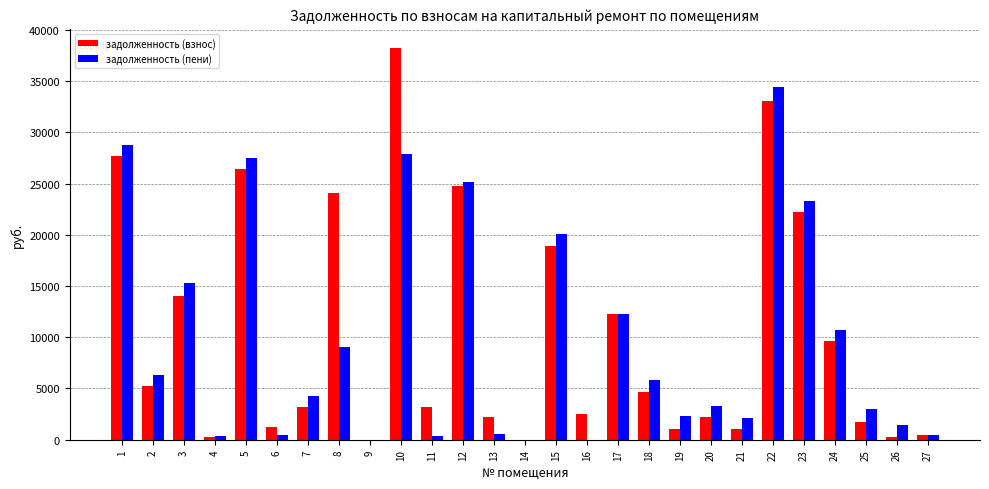

What is the difference between the задолженность (пени) values at 9 and 17?

12283.1